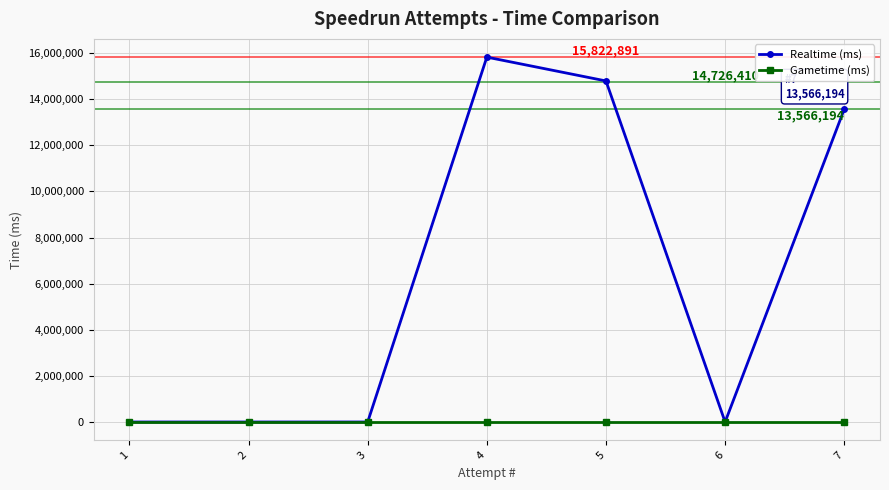

The value of Realtime (ms) at 6 is 0. True or false?

True